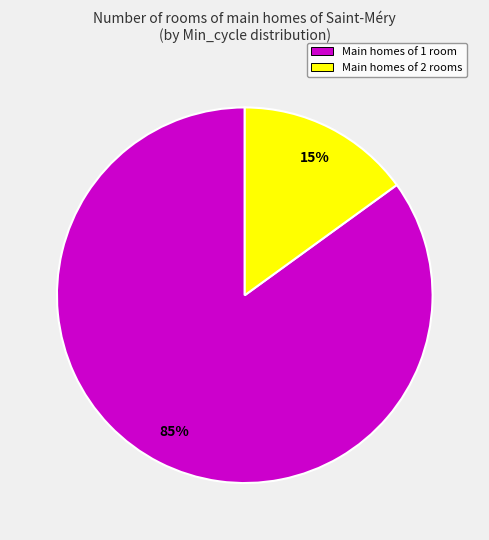

To the nearest percent, what percentage of the pie is Main homes of 1 room?

85%